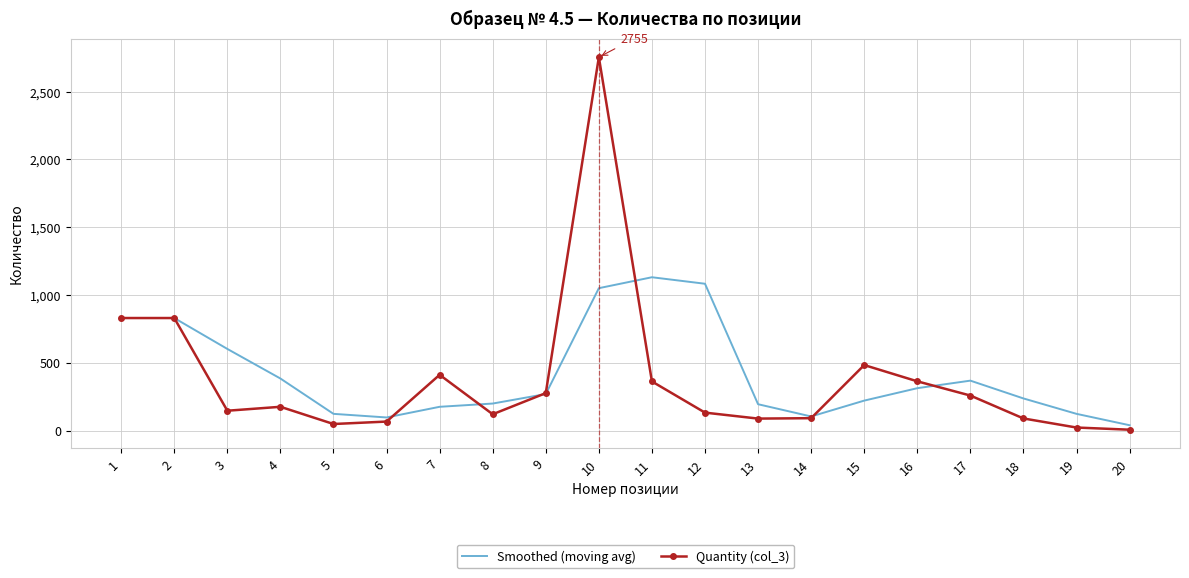

What are all the series names shown in the legend?

Smoothed (moving avg), Quantity (col_3)